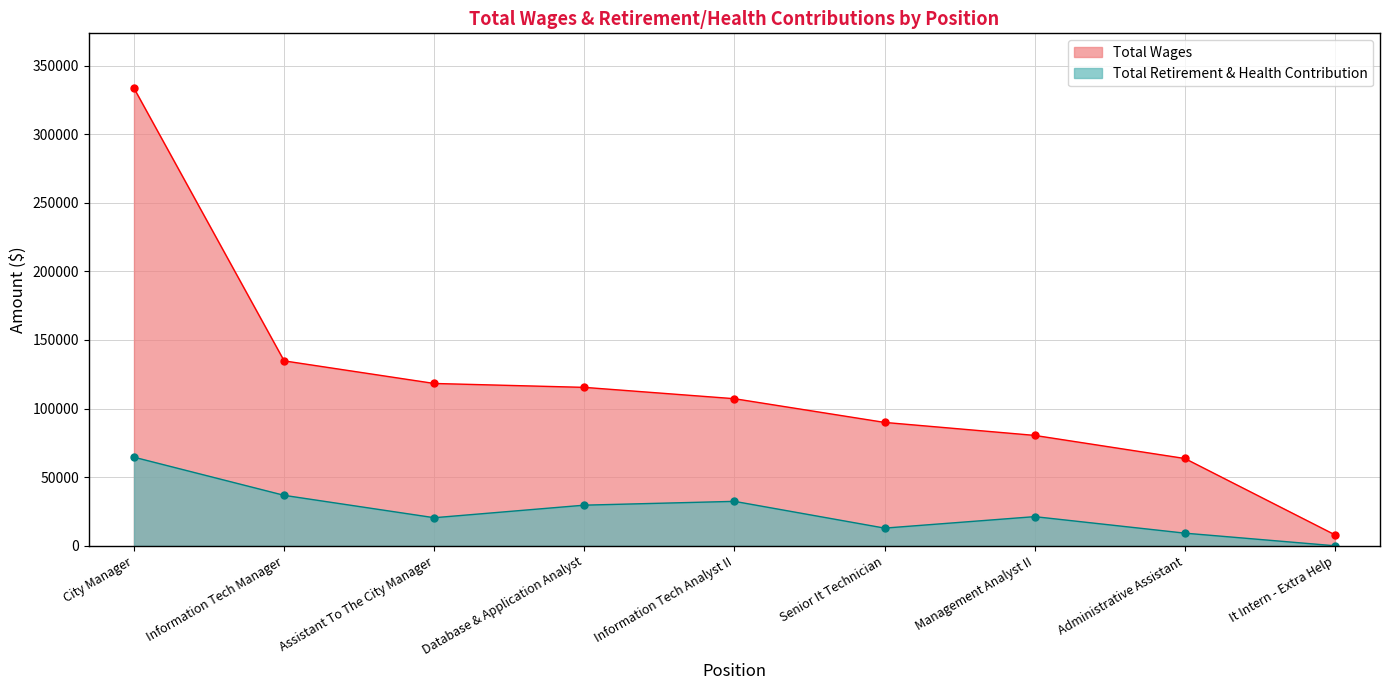

Count the number of data series in this chart.

2